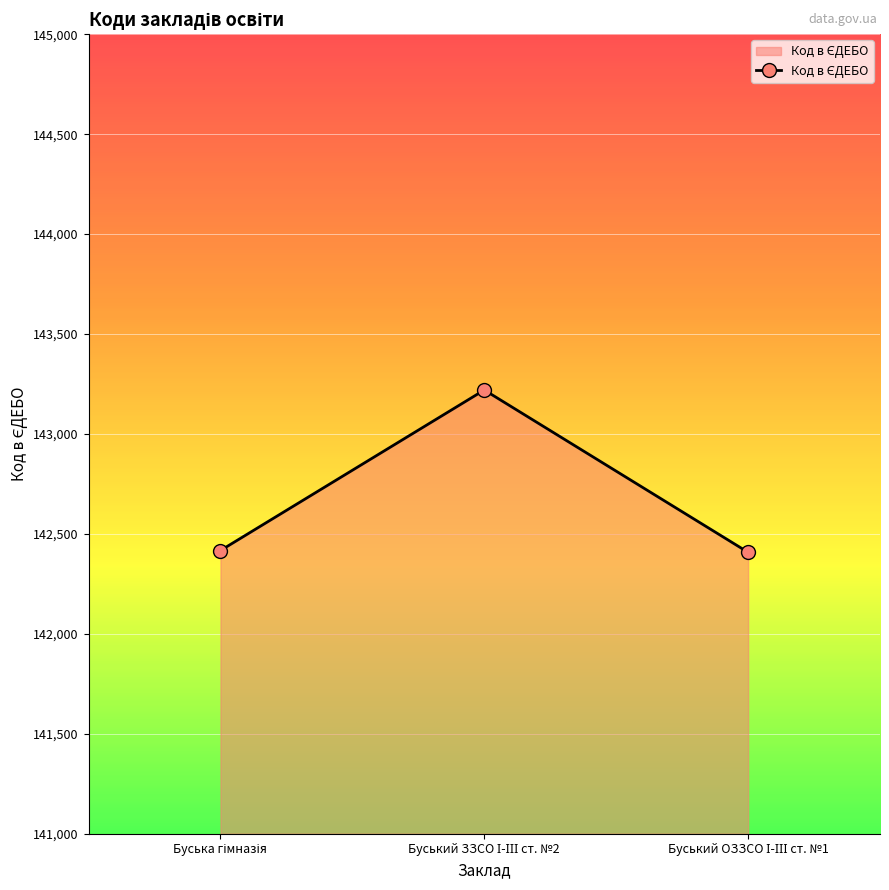

What is the minimum value shown in the chart?

142408